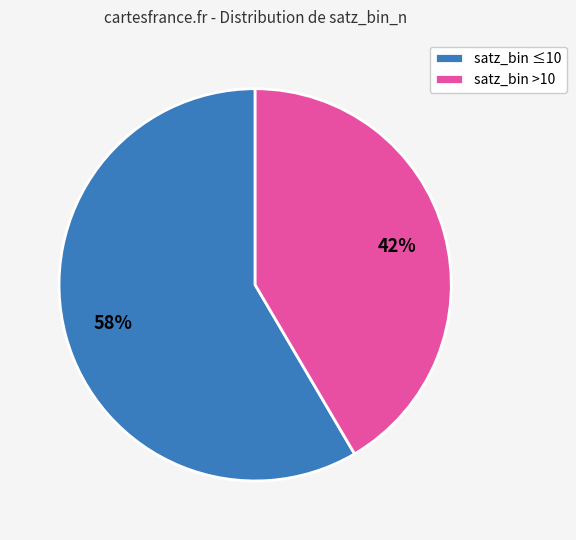

To the nearest percent, what percentage of the pie is satz_bin ≤10?

58%